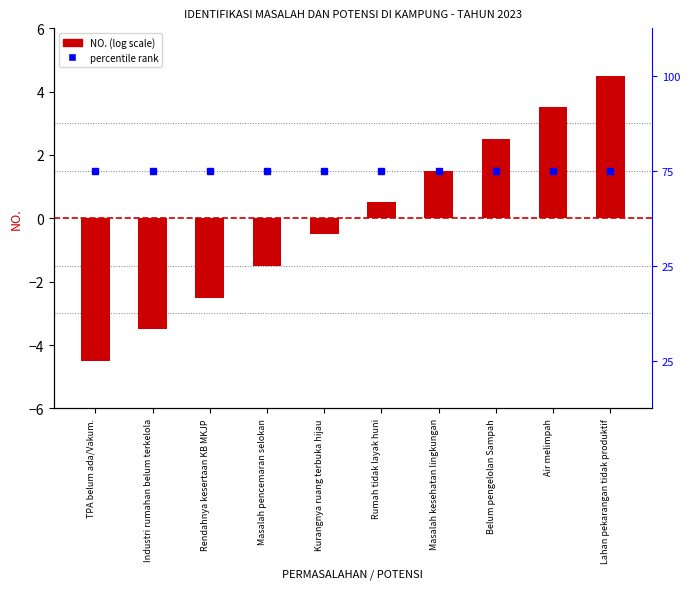

List the labels in order of value, smallest first.

TPA belum ada/Vakum., Industri rumahan belum terkelola, Rendahnya kesertaan KB MKJP, Masalah pencemaran selokan, Kurangnya ruang terbuka hijau, Rumah tidak layak huni, Masalah kesehatan lingkungan, Belum pengelolan Sampah, Air melimpah, Lahan pekarangan tidak produktif